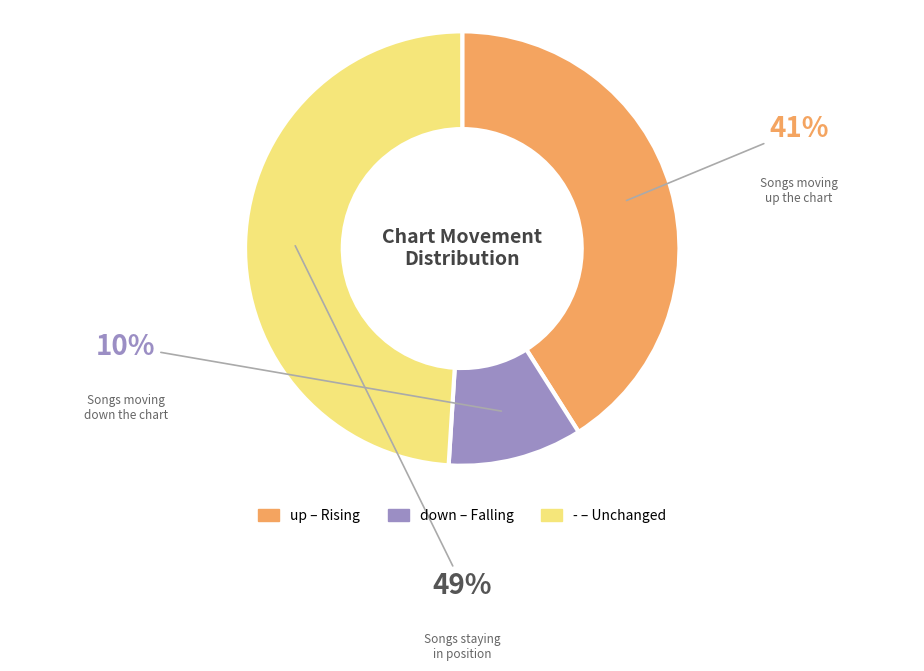

Does any single category account for the majority?

No